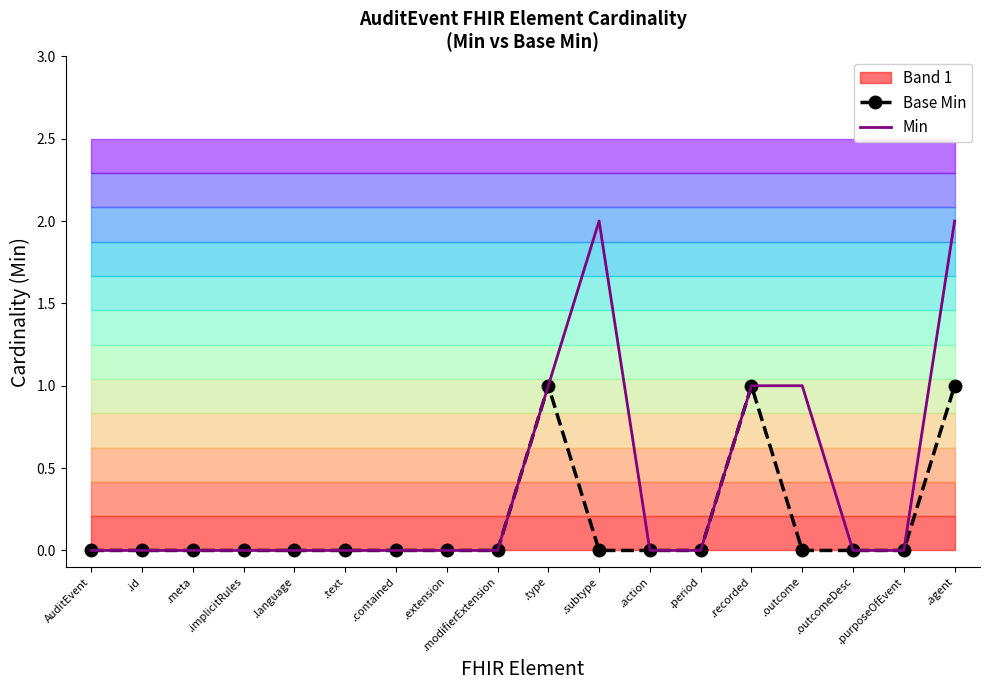

Count the Base Min values in the range 0 to 1.

18